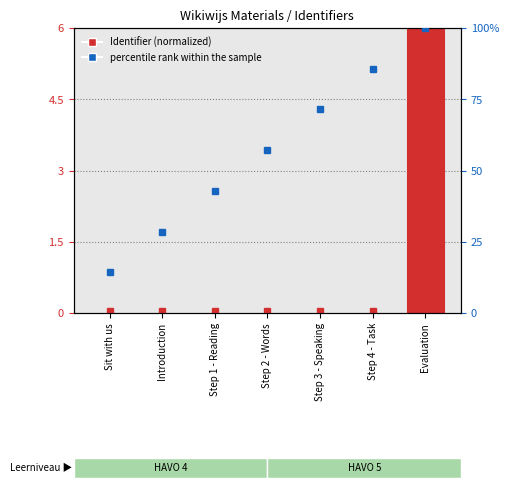

At which label is Identifier closest to 3?

Step 4 - Task